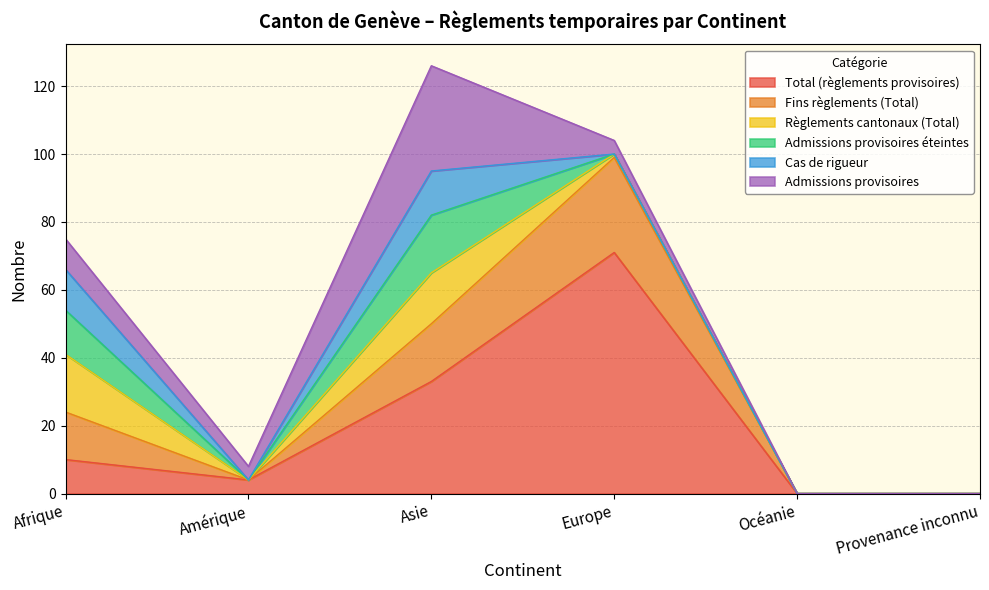

What are all the series names shown in the legend?

Total (règlements provisoires), Fins règlements (Total), Règlements cantonaux (Total), Admissions provisoires éteintes, Cas de rigueur, Admissions provisoires